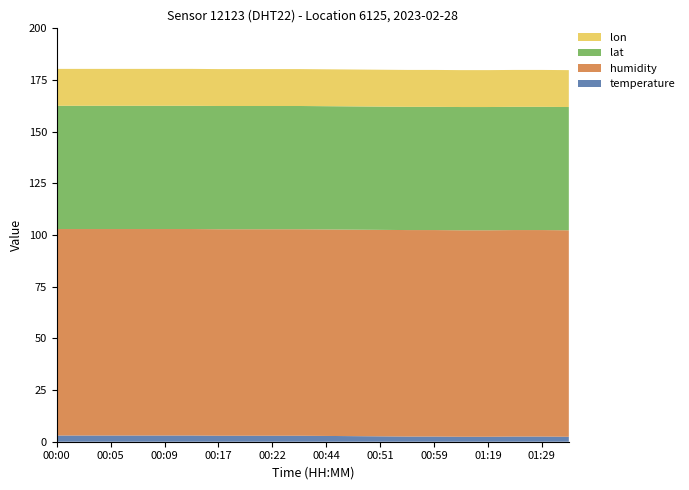

Reading right to left, extract all data points from this chart.

temperature: 2.4	2.5	2.5	2.4	2.4	2.5	2.5	2.6	2.7	2.8	2.9	2.9	2.9	2.9	3.0	3.0	3.0	3.0	3.0	3.0
humidity: 99.9	99.9	99.9	99.9	99.9	99.9	99.9	99.9	99.9	99.9	99.9	99.9	99.9	99.9	99.9	99.9	99.9	99.9	99.9	99.9
lat: 59.6	59.6	59.6	59.6	59.6	59.6	59.6	59.6	59.6	59.6	59.6	59.6	59.6	59.6	59.6	59.6	59.6	59.6	59.6	59.6
lon: 17.9	17.9	17.9	17.9	17.9	17.9	17.9	17.9	17.9	17.9	17.9	17.9	17.9	17.9	17.9	17.9	17.9	17.9	17.9	17.9